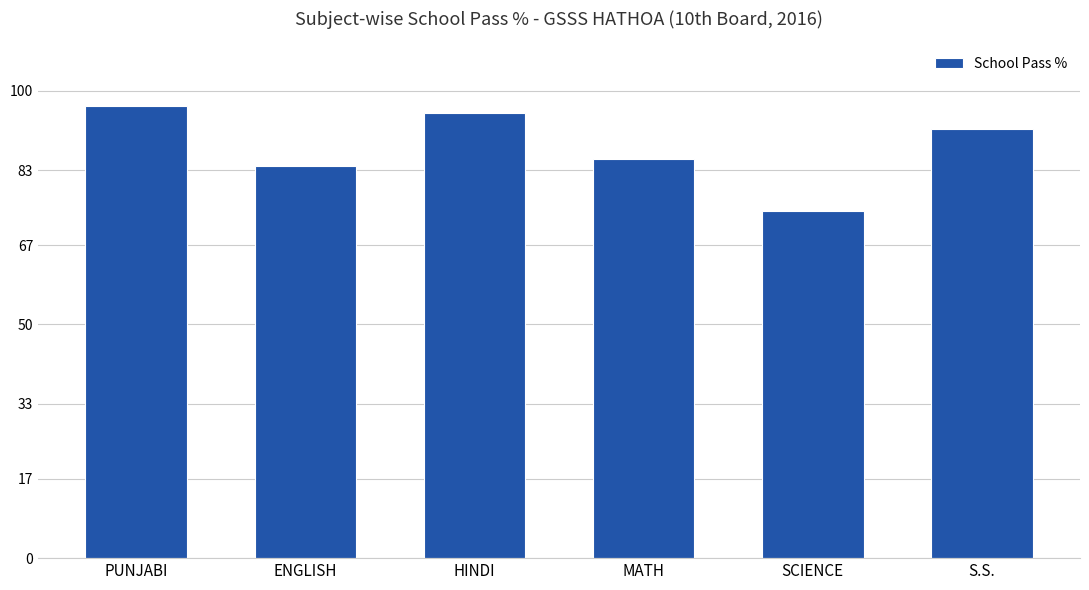

The chart shows a value of 74.2 at SCIENCE. True or false?

True